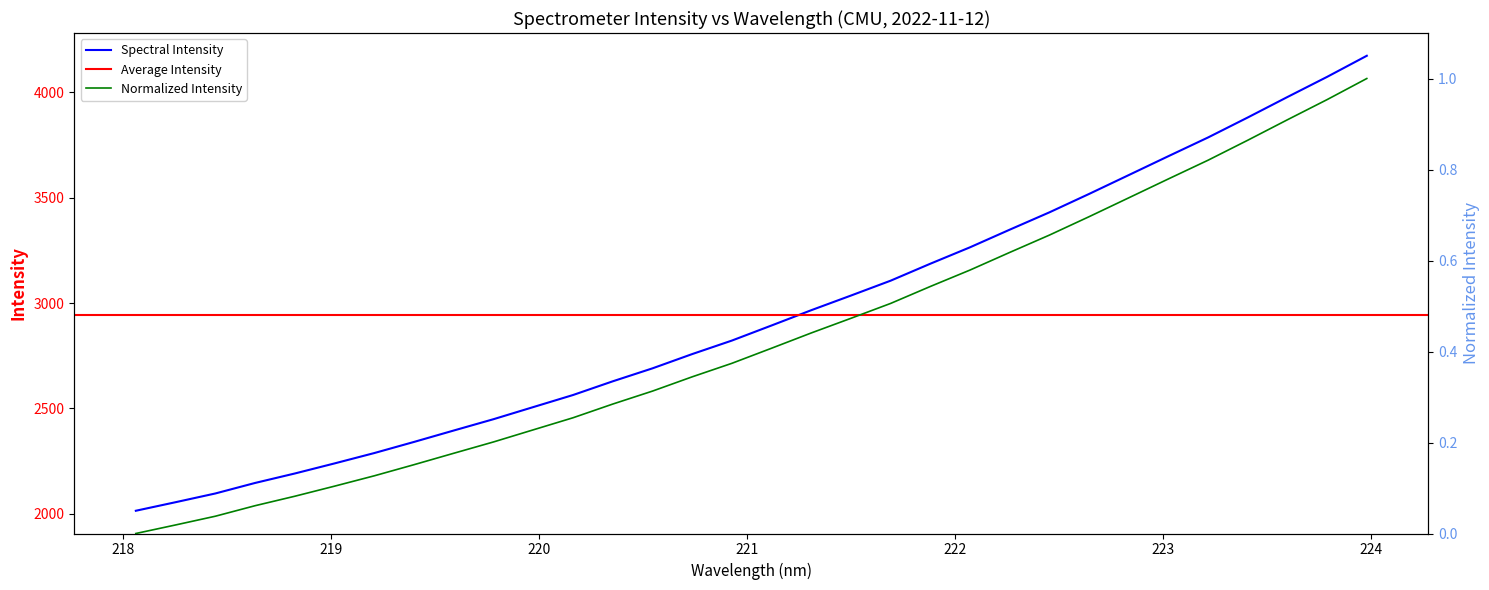

The chart shows a value of 2146.4 at 218.6332. True or false?

True